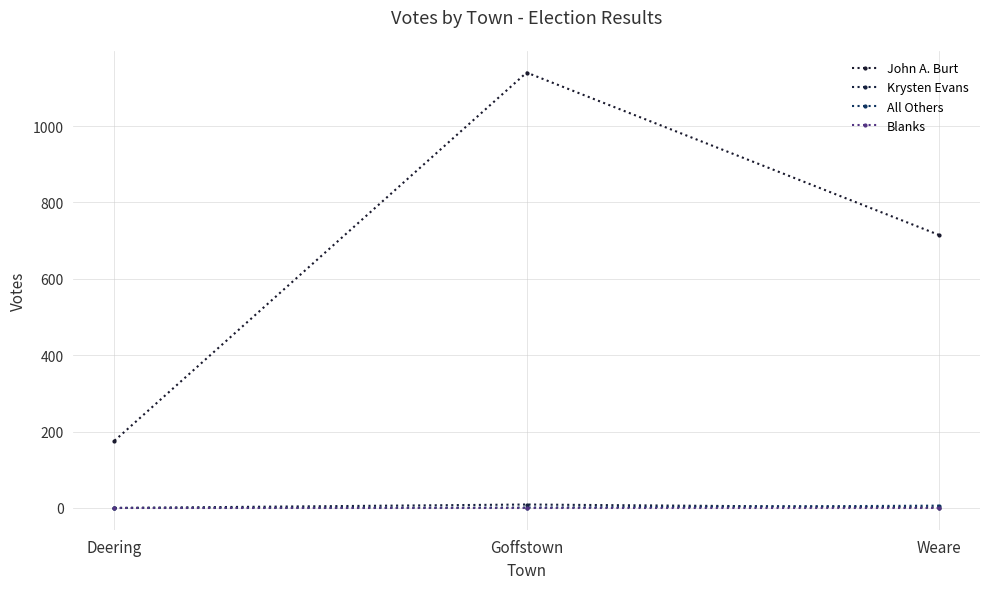

What is the sum of the All Others values at Weare and Deering?

6